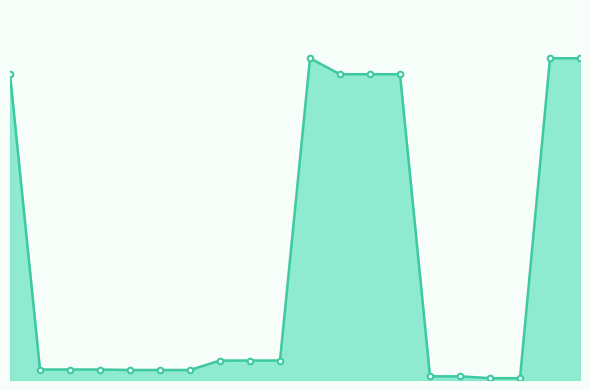

Reading left to right, list all the values displayed in this chart.

Ціна line: 0=9185.1	1=314.7	2=314.7	3=314.7	4=300.6	5=300.6	6=300.6	7=584.9	8=584.9	9=584.9	10=9664.7	11=9185.1	12=9185.1	13=9185.1	14=110.5	15=110.5	16=55.3	17=55.3	18=9664.7	19=9664.7
Ціна points: 0=9185.1	1=314.7	2=314.7	3=314.7	4=300.6	5=300.6	6=300.6	7=584.9	8=584.9	9=584.9	10=9664.7	11=9185.1	12=9185.1	13=9185.1	14=110.5	15=110.5	16=55.3	17=55.3	18=9664.7	19=9664.7